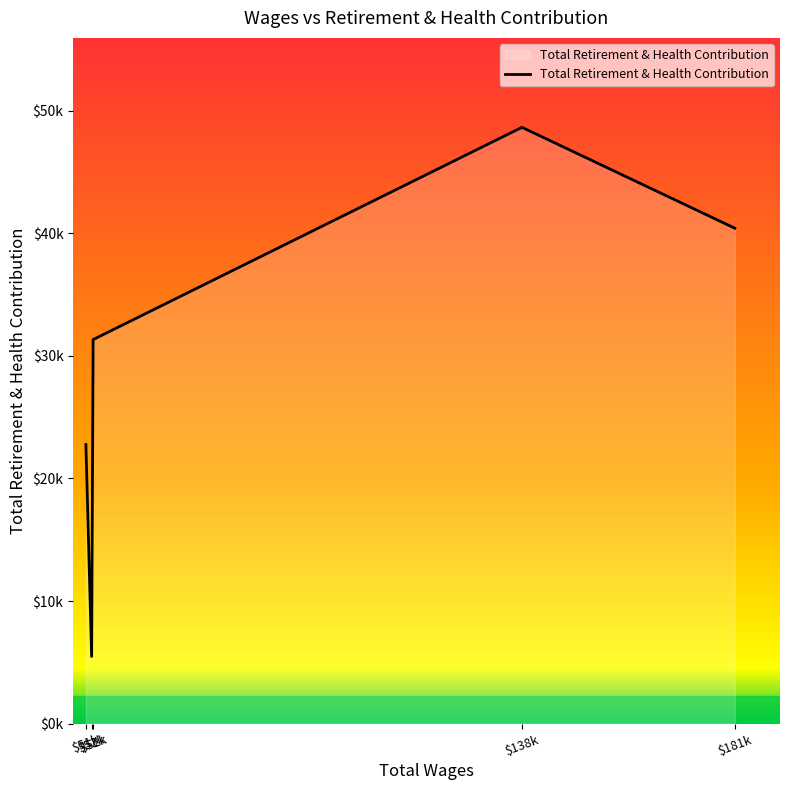

Rank the categories by value from lowest to highest.

52324.51, 51170.79, 52622.21, 181448.22, 138718.75